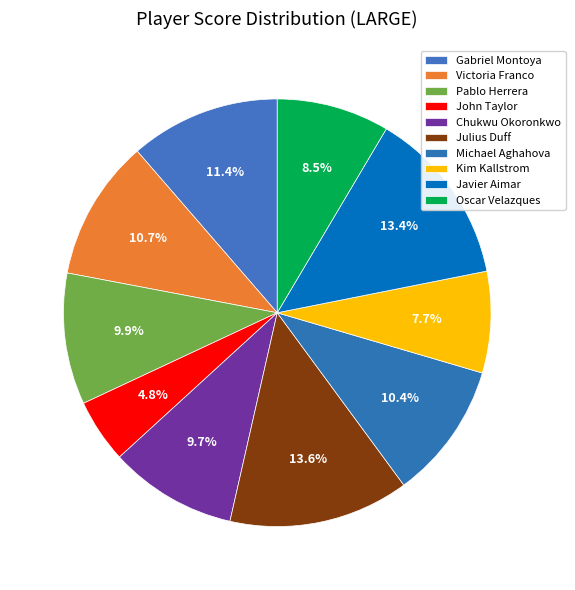

Is there any slice that represents more than half of the pie?

No